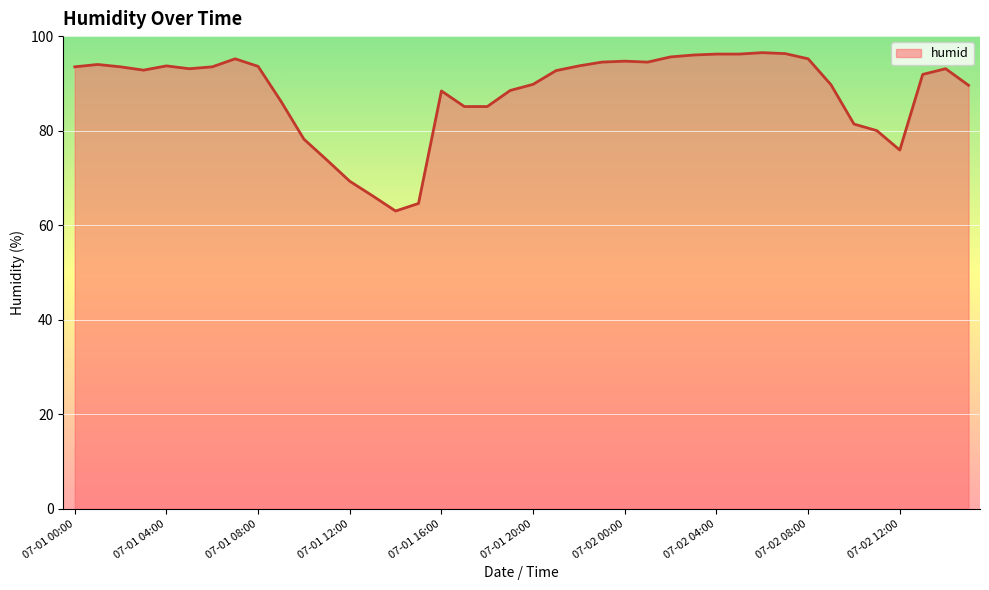

What is the difference between the maximum and minimum values?

33.5